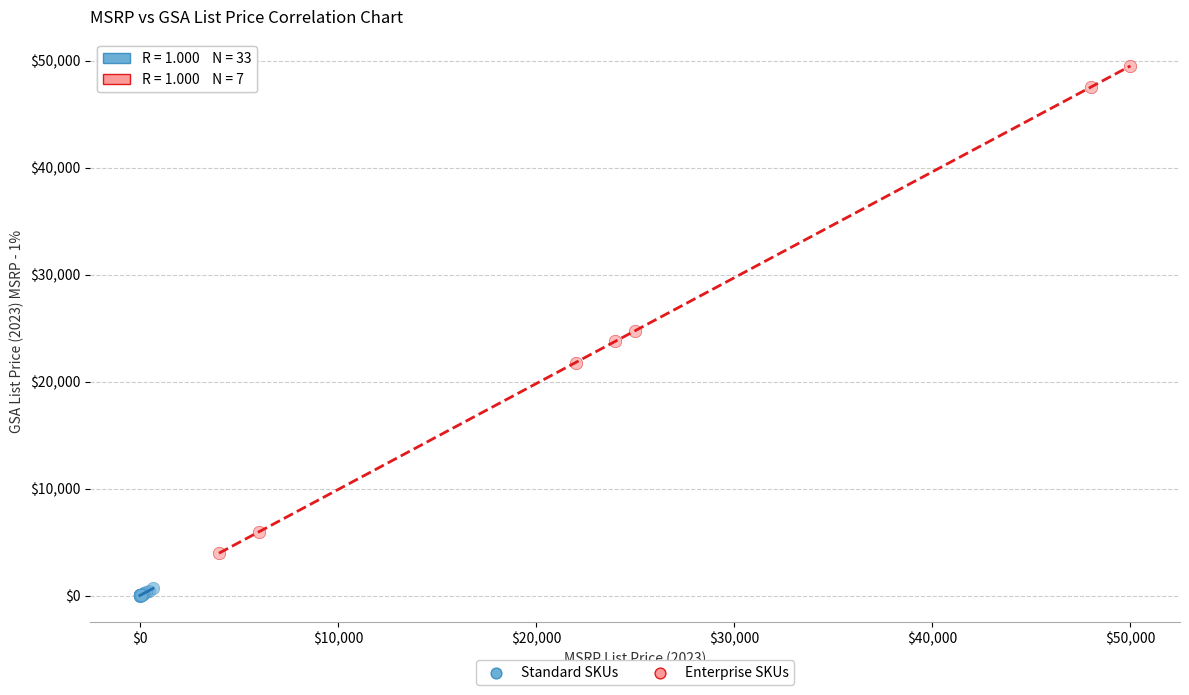

Which series contains the lowest Y value?

Standard SKUs